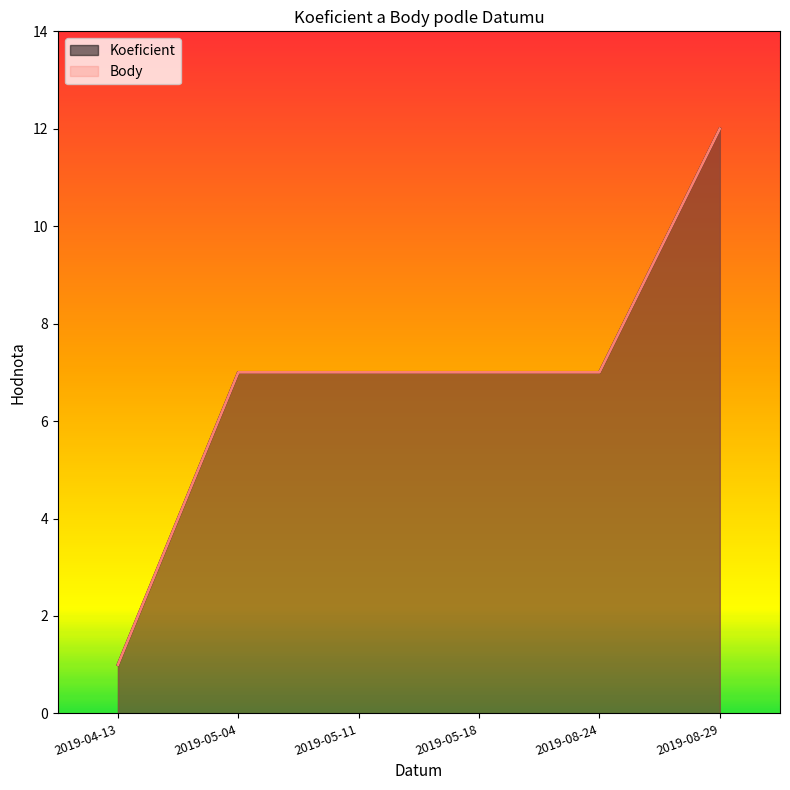

What position from the right is 2019-05-11?

4